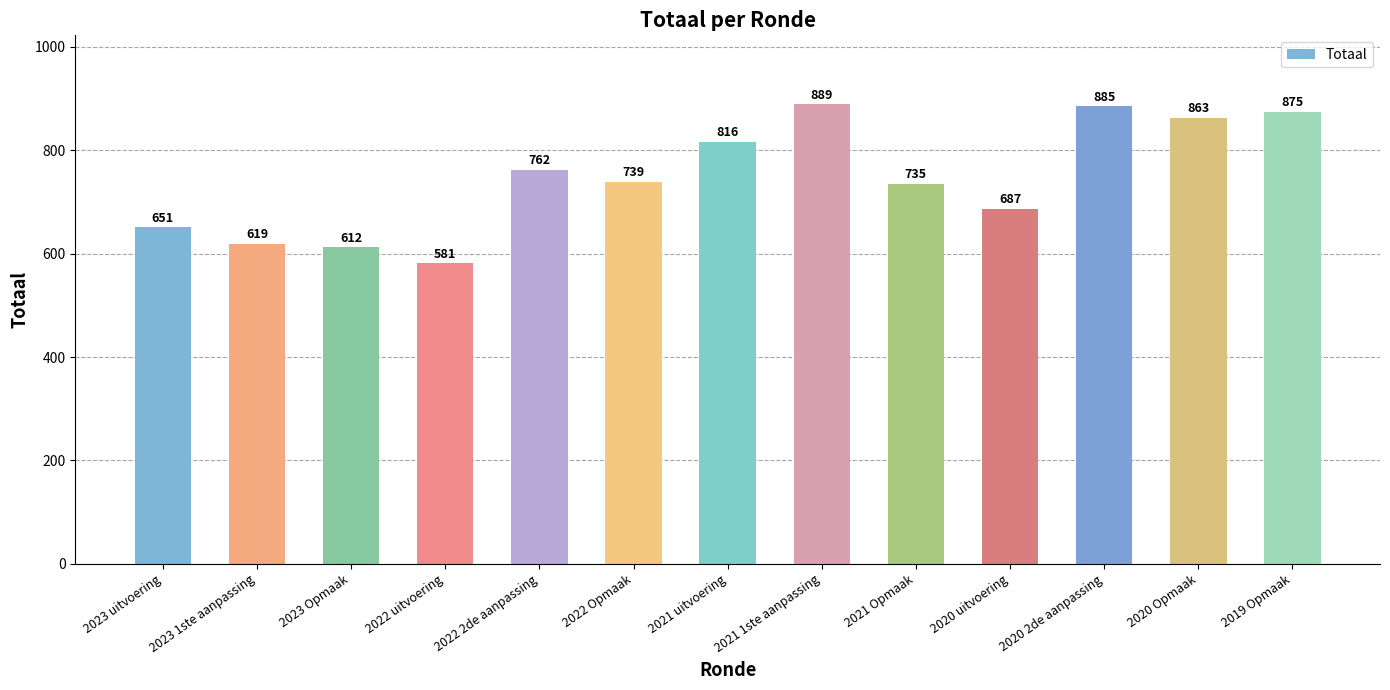

At which category does the chart reach its minimum across all series?

2022 uitvoering